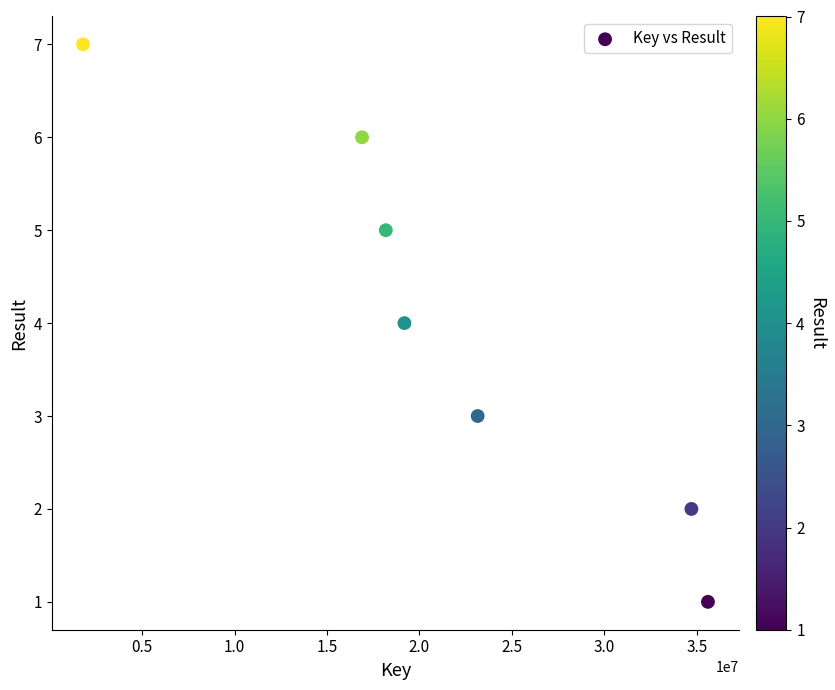

What is the average X value?

21357853